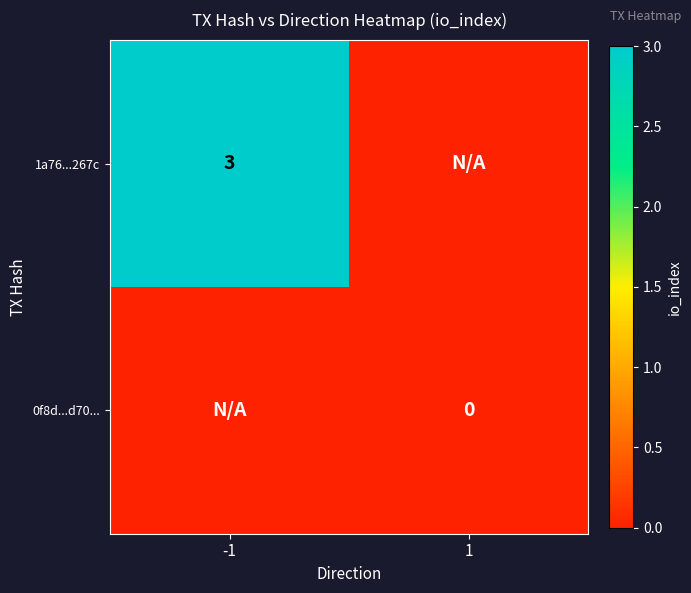

Is the value of 0f8d...d70... at 1 greater than the value of 1a76...267c at -1?

No